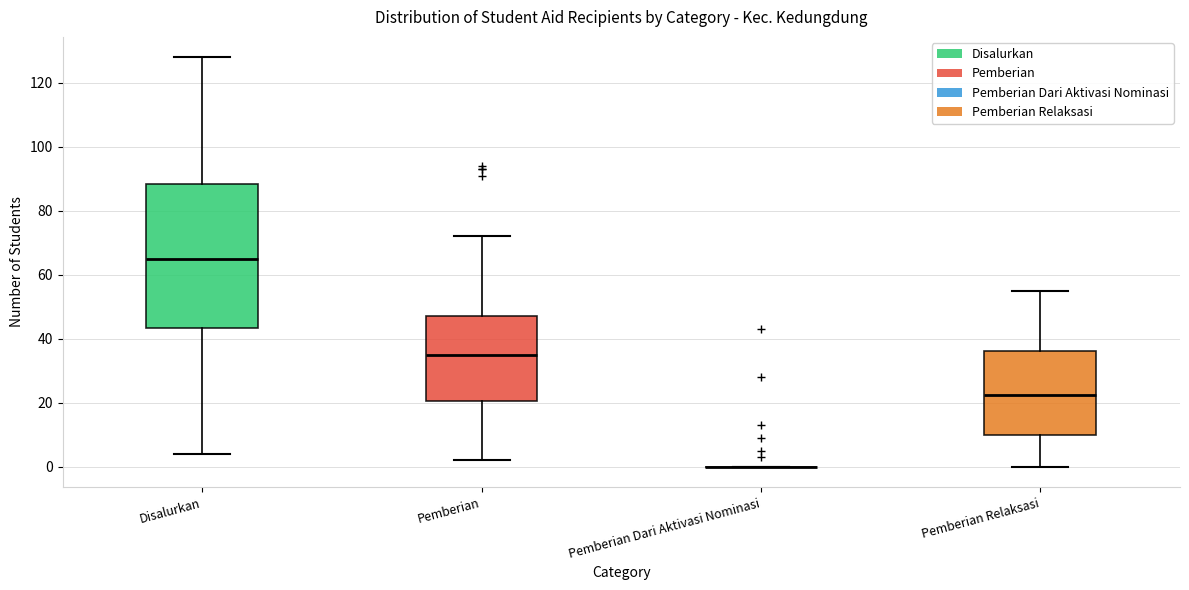

Comparing the boxes themselves (not the whiskers), which one is the tallest?

Disalurkan